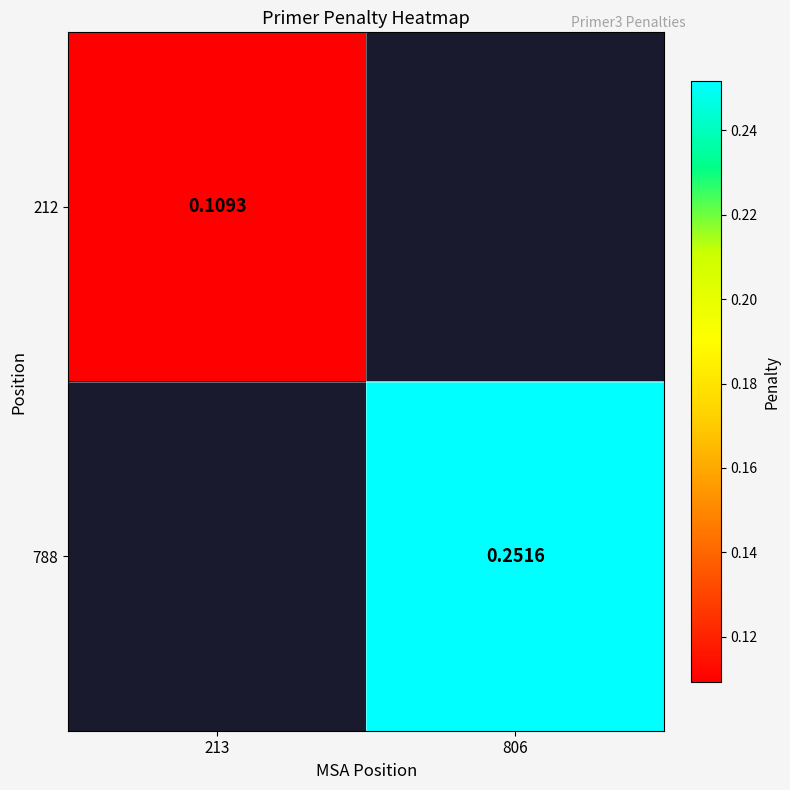

Is the value of 788 at 806 greater than the value of 212 at 213?

Yes